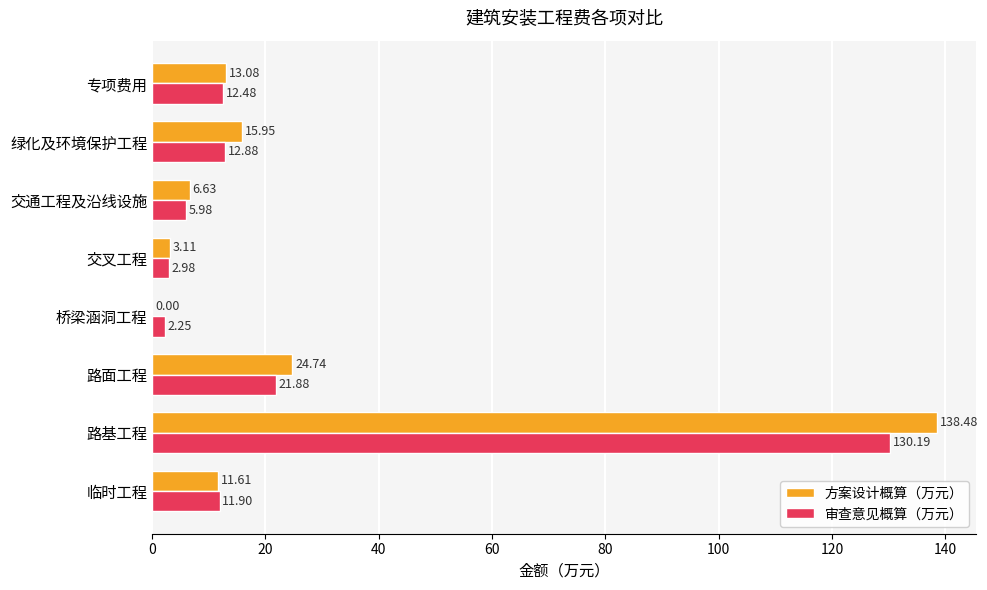

At which category is the sum across all series the highest?

路基工程